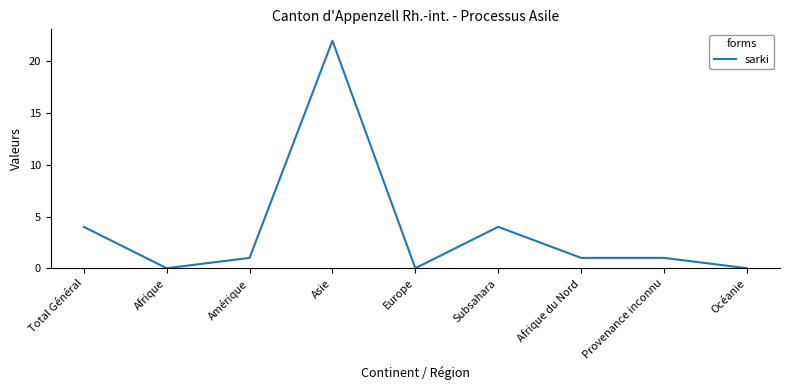

Where is the first local minimum?

Afrique